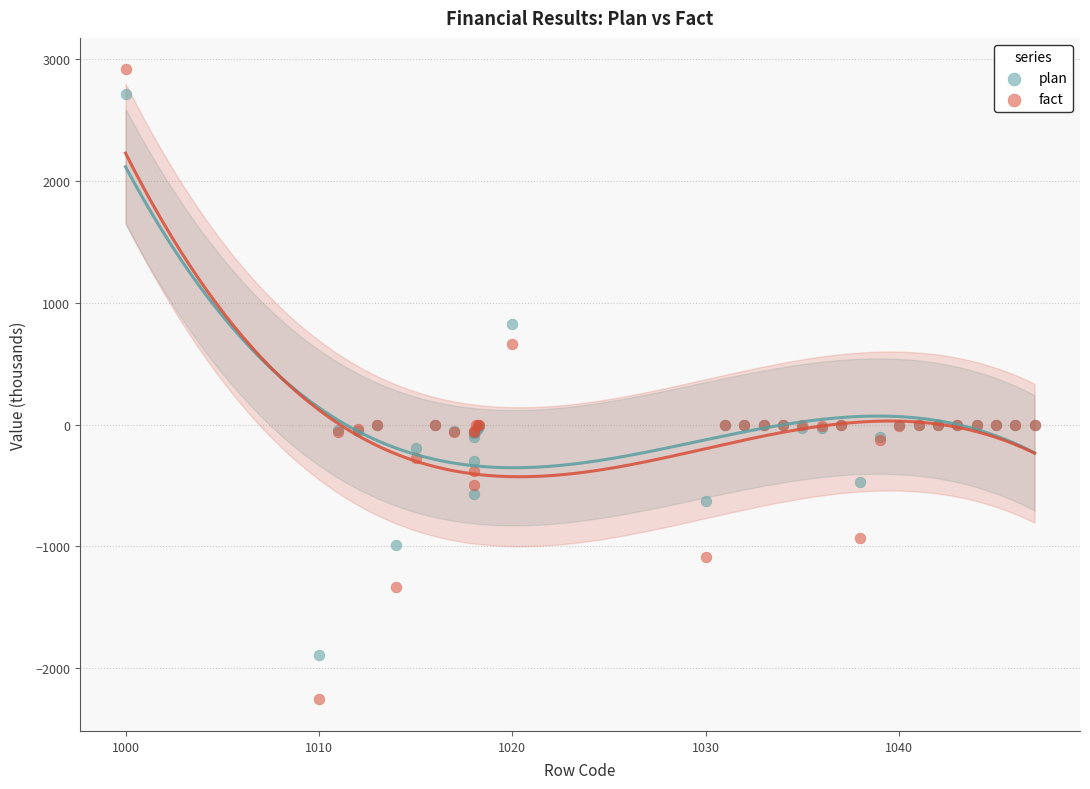

Which series reaches the minimum Y coordinate?

fact